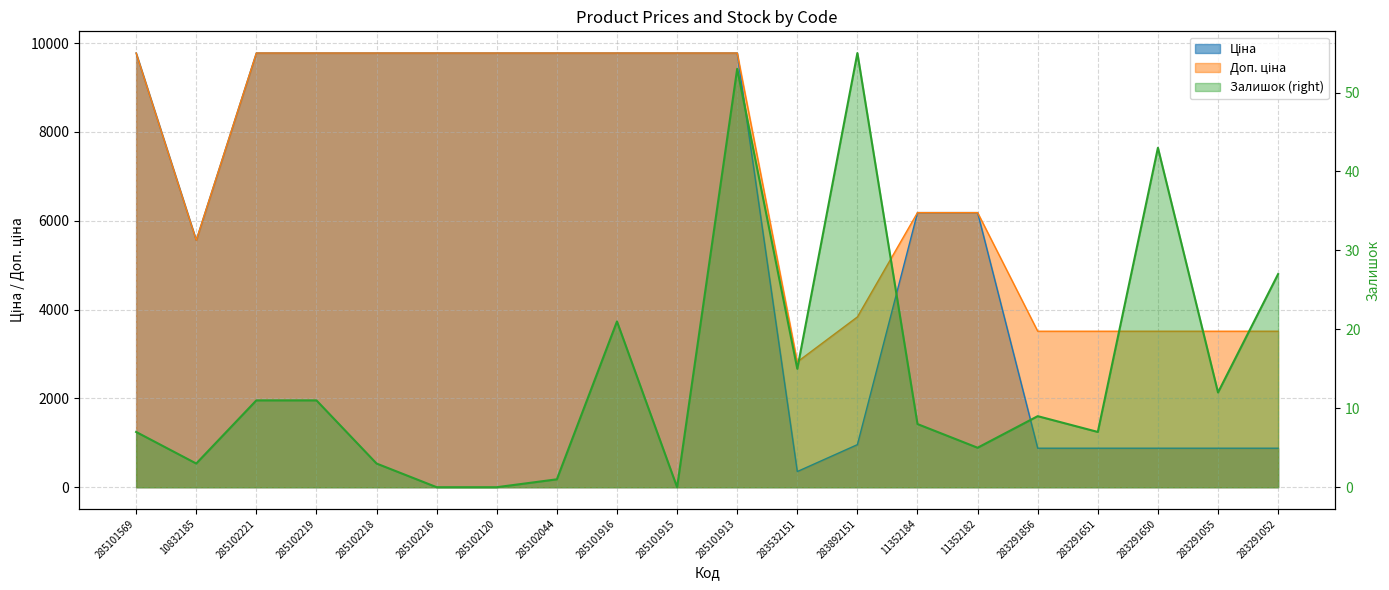

How many interior local peaks does the Залишок series have?

5